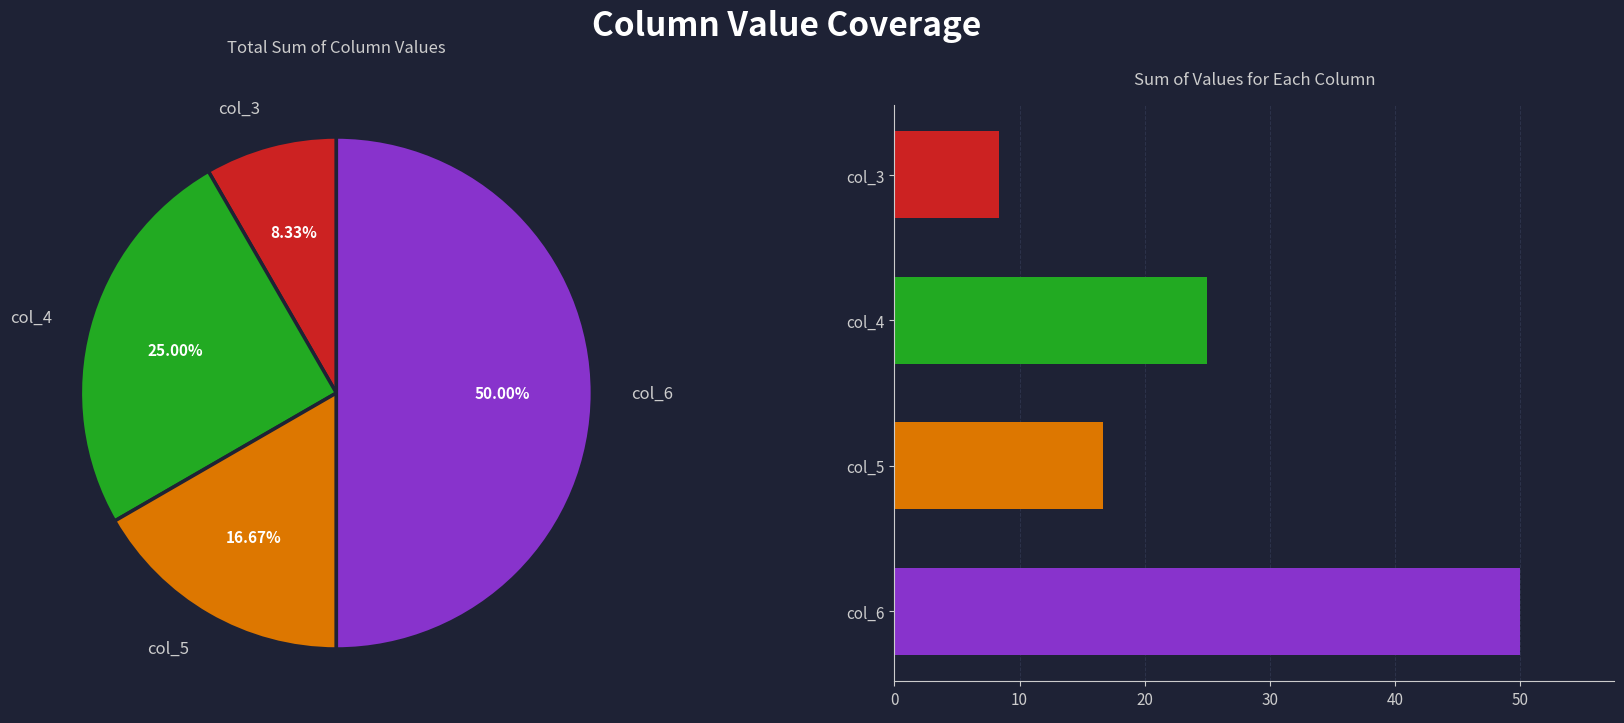

What is the smallest slice in the pie chart?

col_3